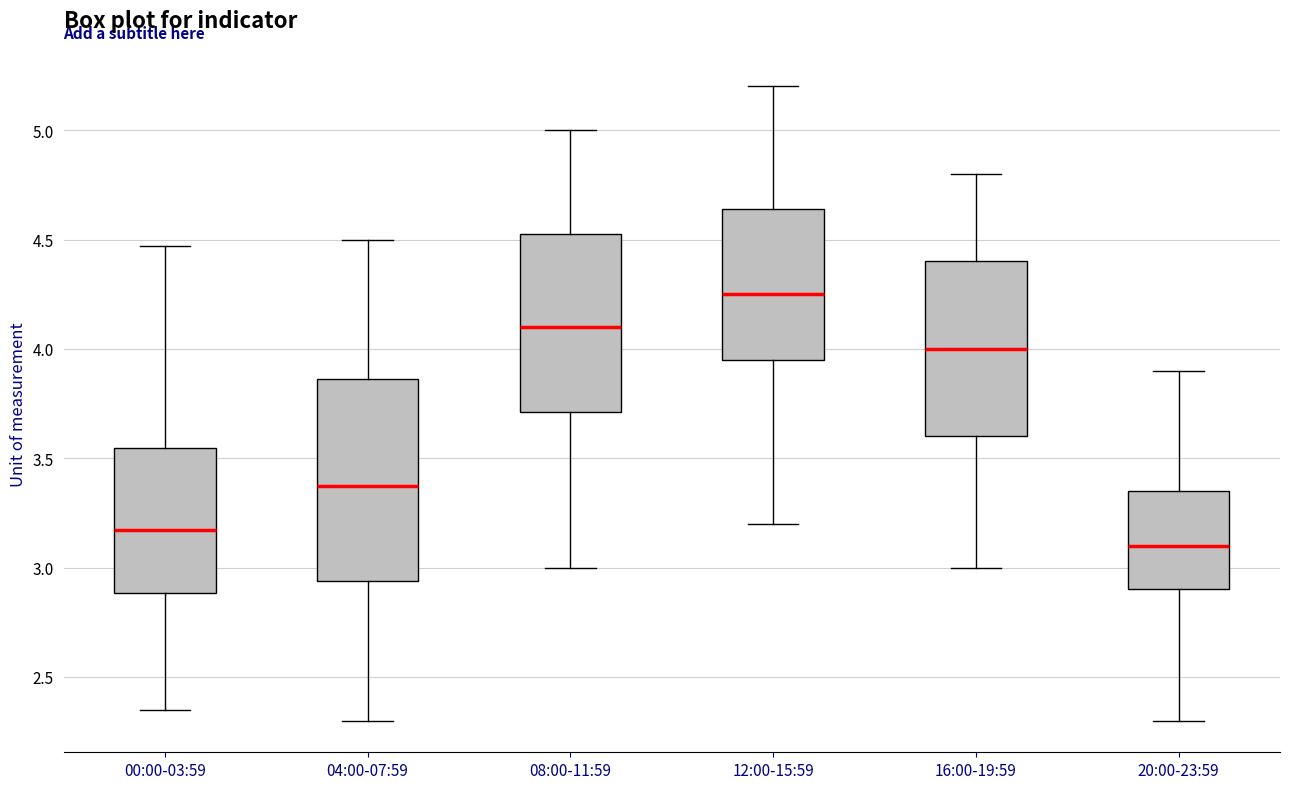

Which box's median line is the highest?

12:00-15:59